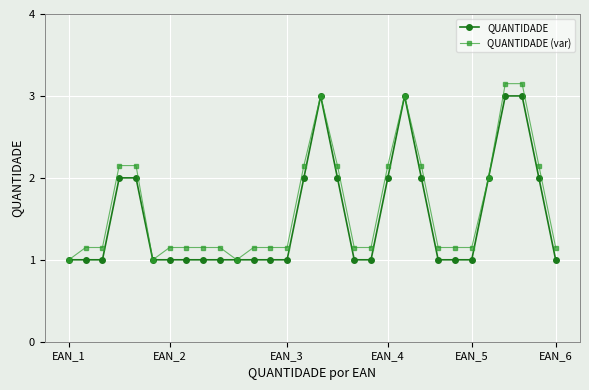

What is the lowest value of the QUANTIDADE series?

1.0